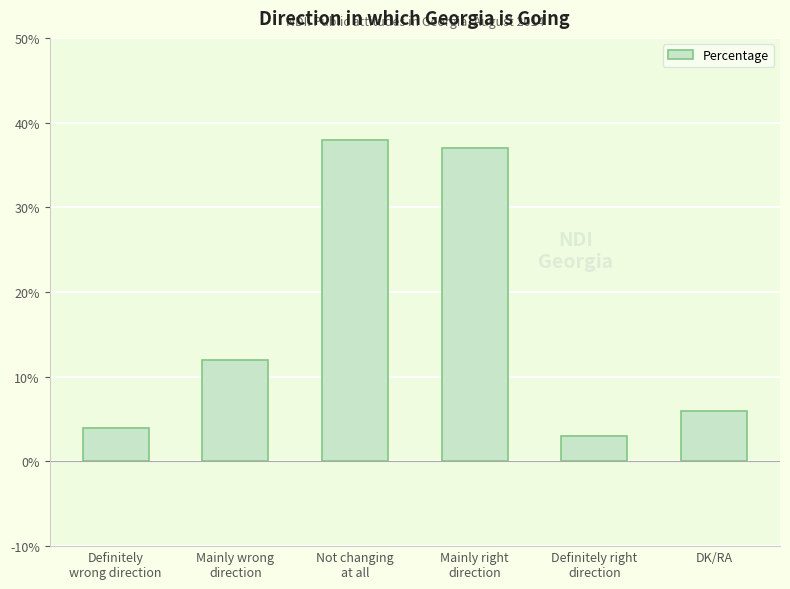

Rank the categories by value from lowest to highest.

Definitely right
direction, Definitely
wrong direction, DK/RA, Mainly wrong
direction, Mainly right
direction, Not changing
at all